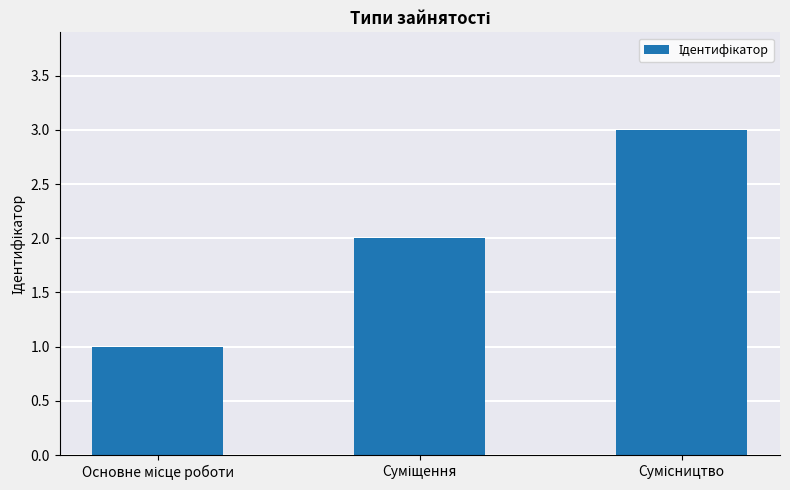

What is the sum of all values?

6